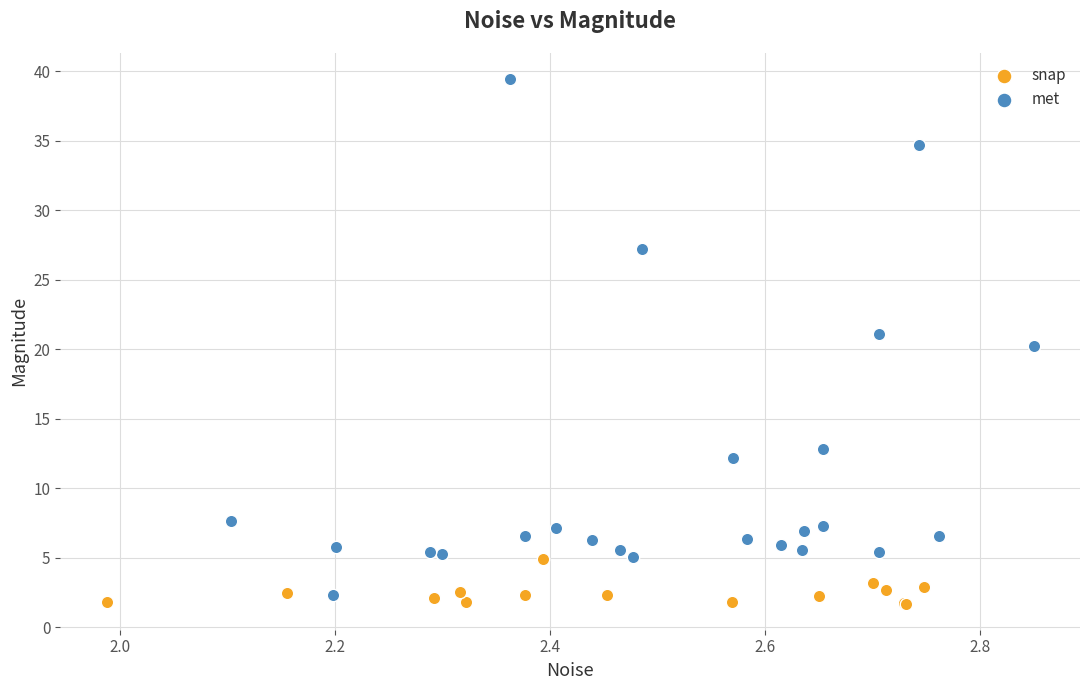

Which series reaches the maximum Y coordinate?

met